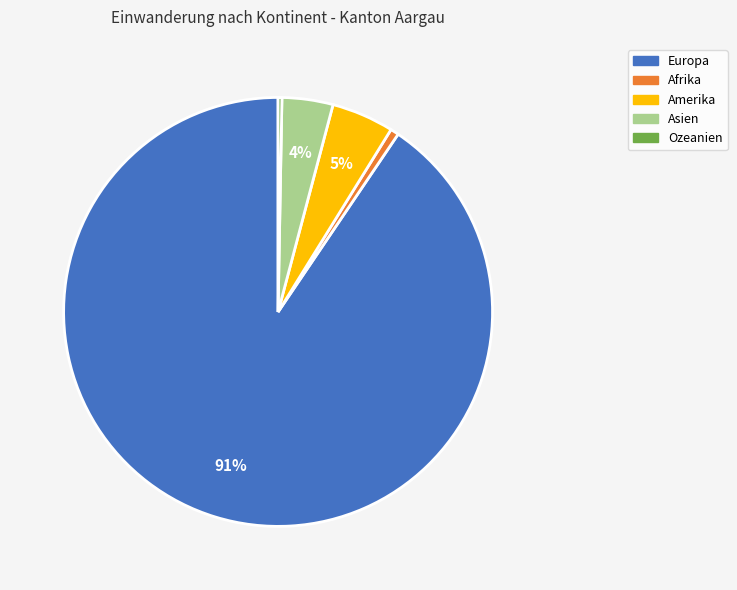

Combined, do Asien and Afrika account for over 50%?

No